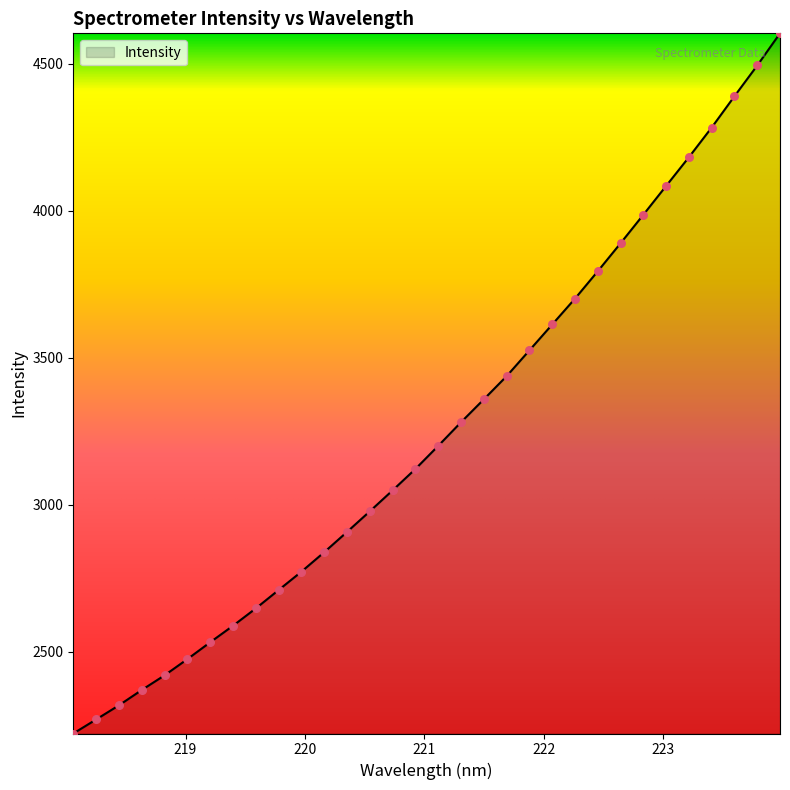

What is the difference between the maximum and minimum values?

2382.8